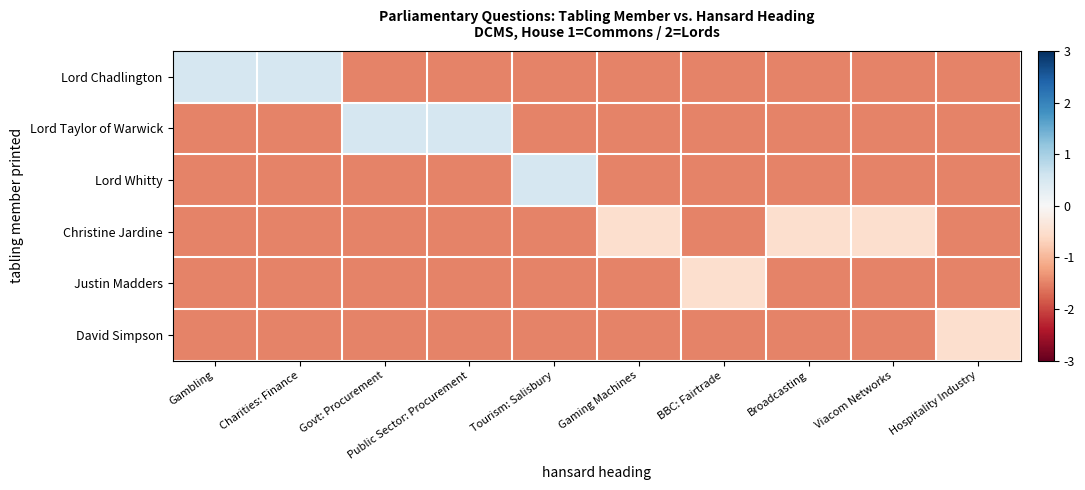

Rank the series at Broadcasting from highest to lowest value.

Christine Jardine, Lord Chadlington, Lord Taylor of Warwick, Lord Whitty, Justin Madders, David Simpson